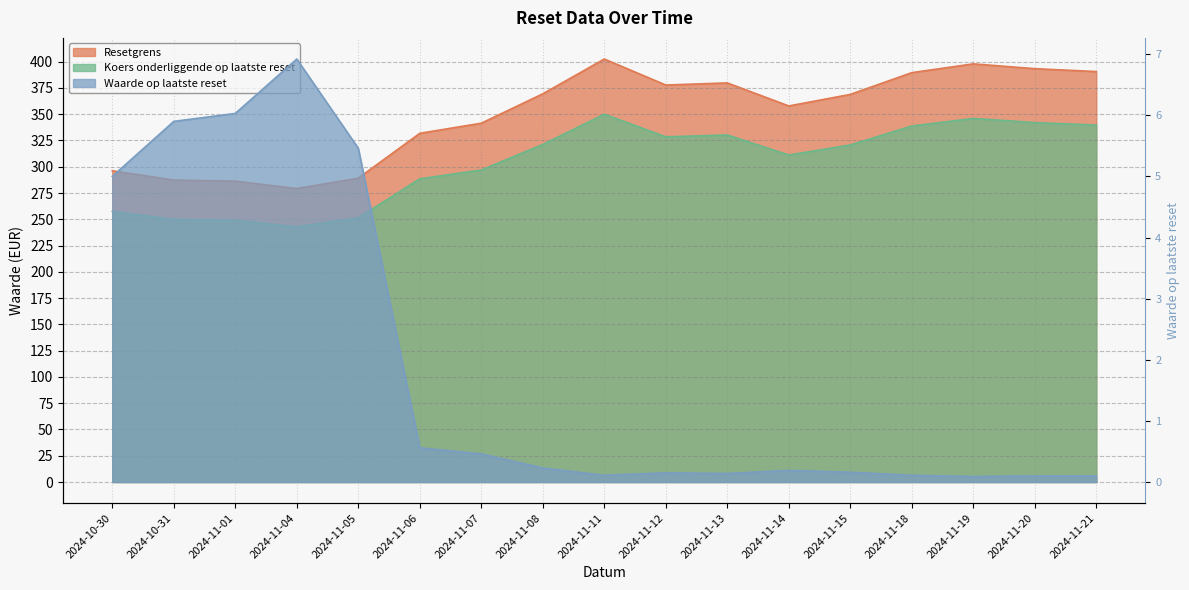

What is the label of the 10th point from the left?

2024-11-12